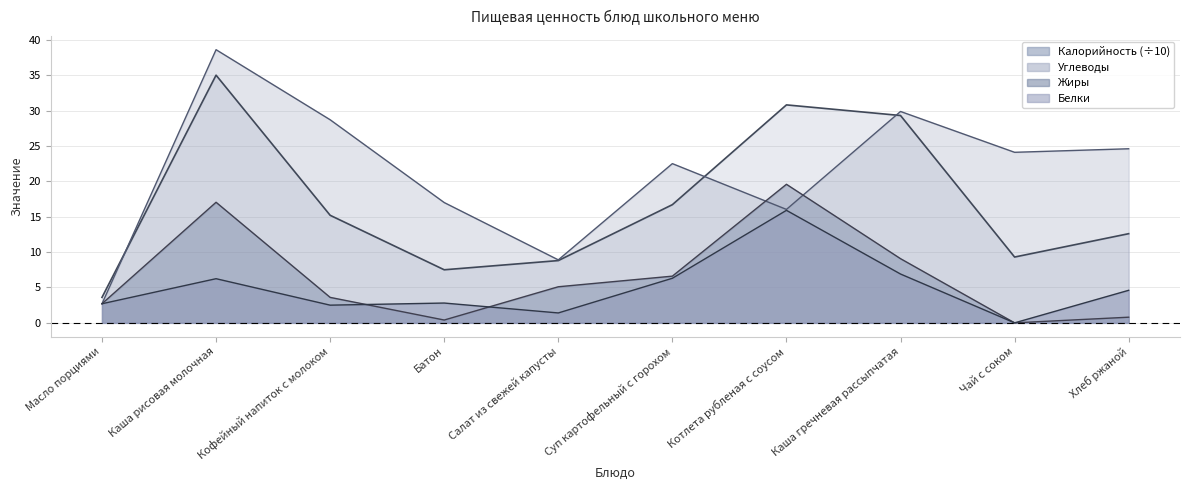

Is it true that Жиры equals 1.6 at Суп картофельный с горохом?

False